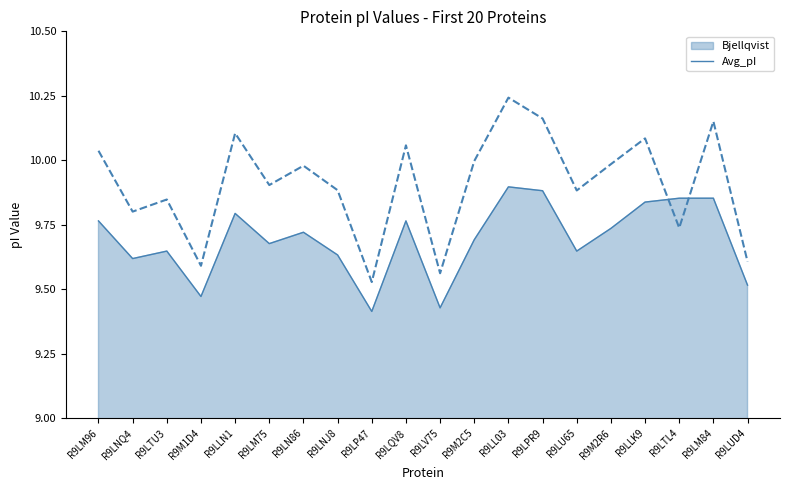

Reading left to right, transcribe all the data shown in this chart.

Bjellqvist_line: R9LM96=9.8	R9LNQ4=9.6	R9LTU3=9.6	R9M1D4=9.5	R9LLN1=9.8	R9LM75=9.7	R9LN86=9.7	R9LNJ8=9.6	R9LP47=9.4	R9LQV8=9.8	R9LV75=9.4	R9M2C5=9.7	R9LL03=9.9	R9LPR9=9.9	R9LU65=9.6	R9M2R6=9.7	R9LLK9=9.8	R9LTL4=9.9	R9LM84=9.9	R9LUD4=9.5
Avg_pI_line: R9LM96=10.0	R9LNQ4=9.8	R9LTU3=9.8	R9M1D4=9.6	R9LLN1=10.1	R9LM75=9.9	R9LN86=10.0	R9LNJ8=9.9	R9LP47=9.5	R9LQV8=10.1	R9LV75=9.6	R9M2C5=10.0	R9LL03=10.2	R9LPR9=10.2	R9LU65=9.9	R9M2R6=10.0	R9LLK9=10.1	R9LTL4=9.7	R9LM84=10.2	R9LUD4=9.6